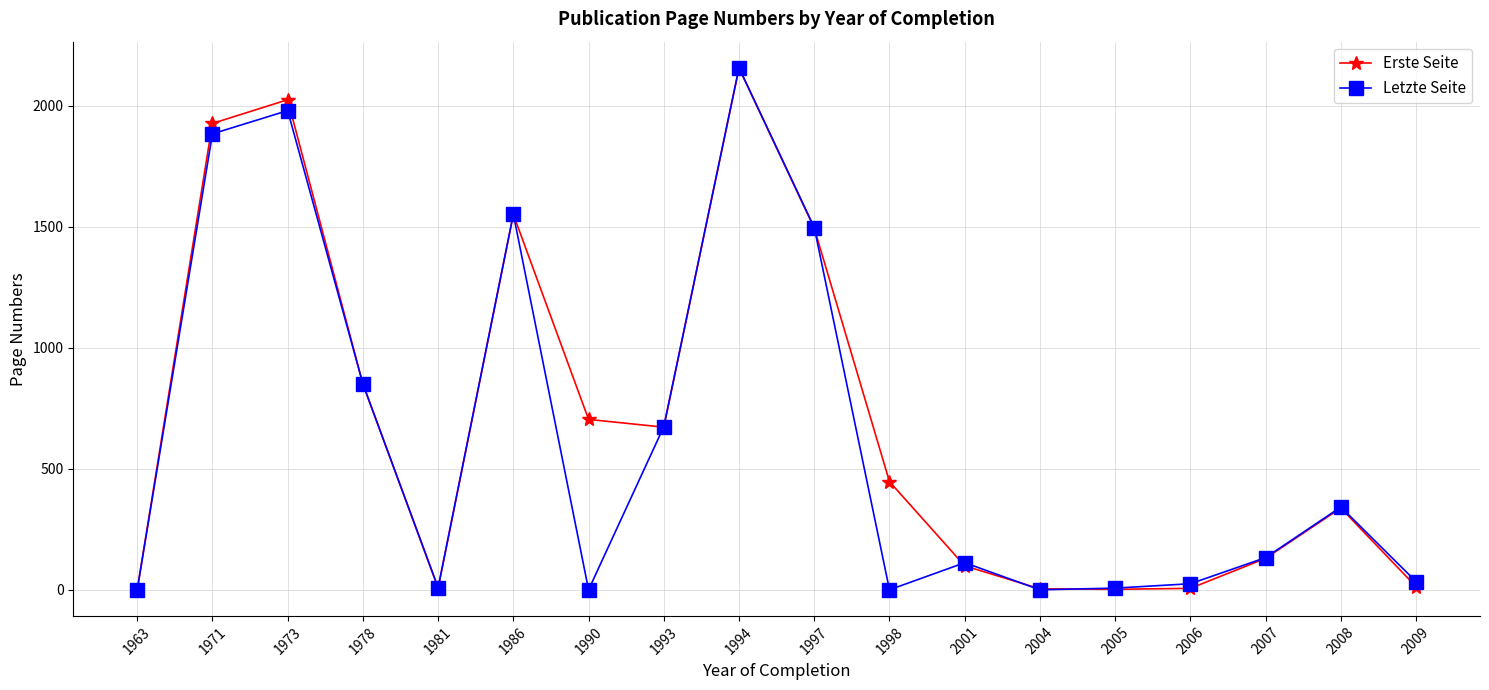

Is it true that Letzte Seite equals 7 at 2005?

True